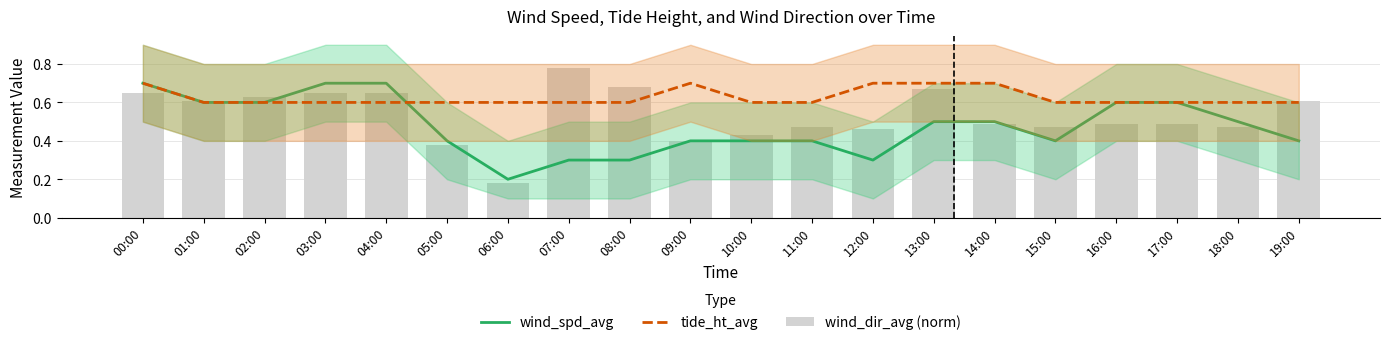

Rank the series by their maximum value, from lowest to highest.

wind_spd_avg, tide_ht_avg, wind_dir_avg (norm)